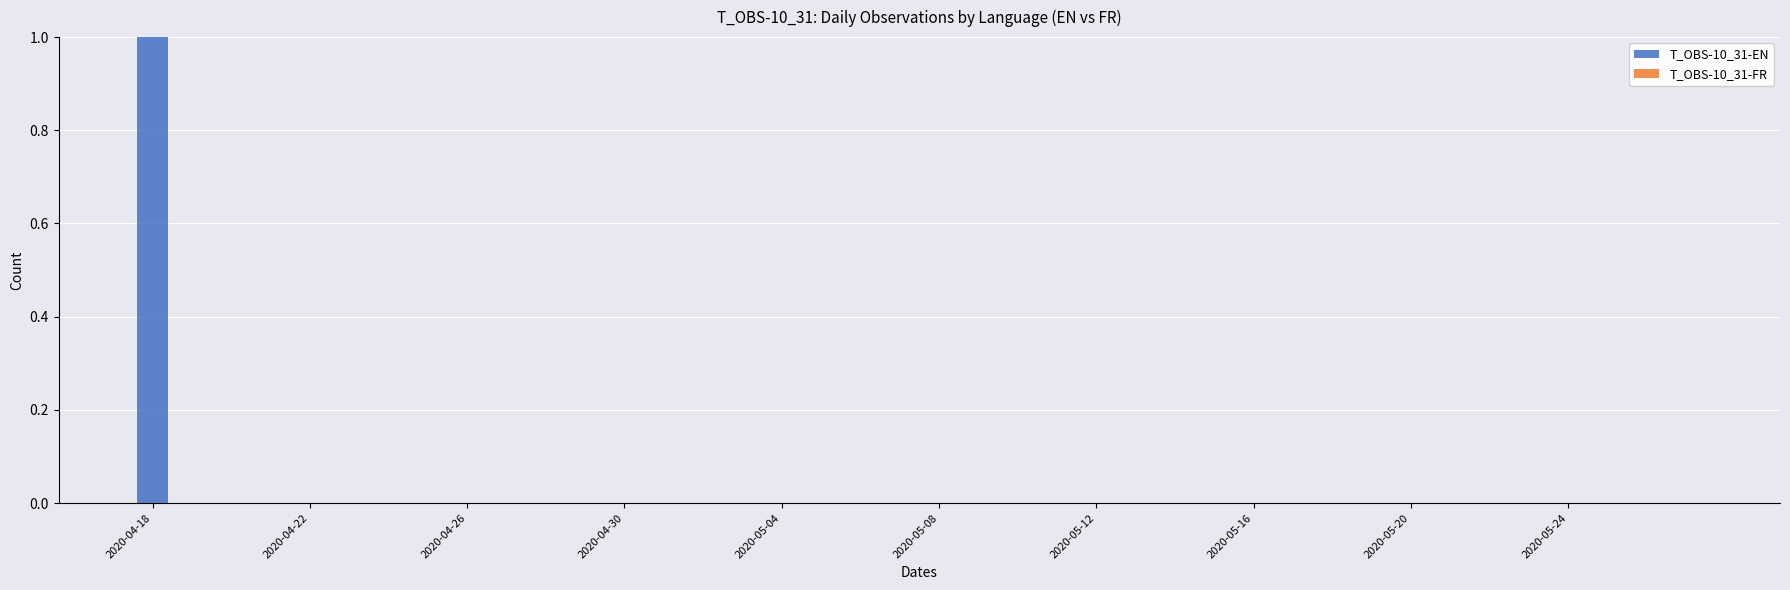

Is it true that the value at 2020-04-30 is -1?

False